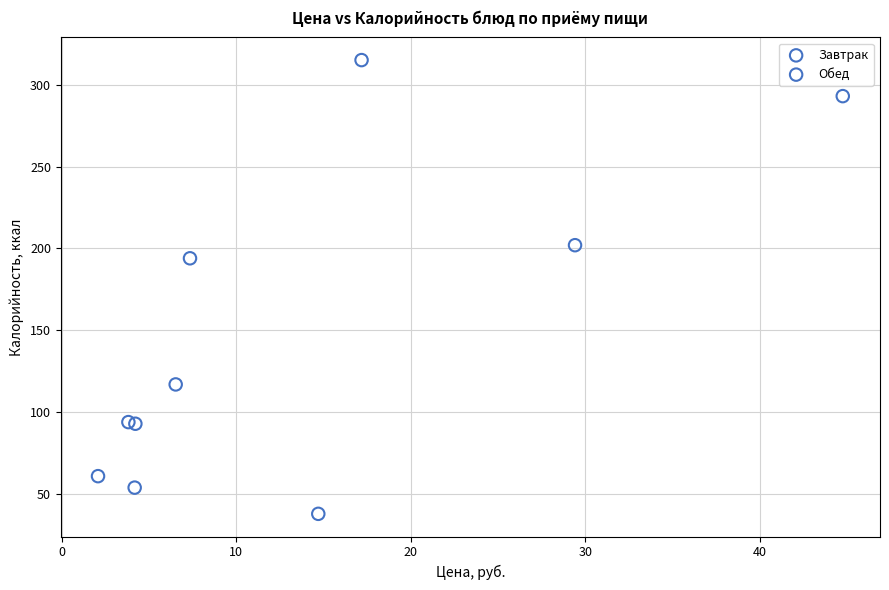

Which series contains the highest Y value?

Обед